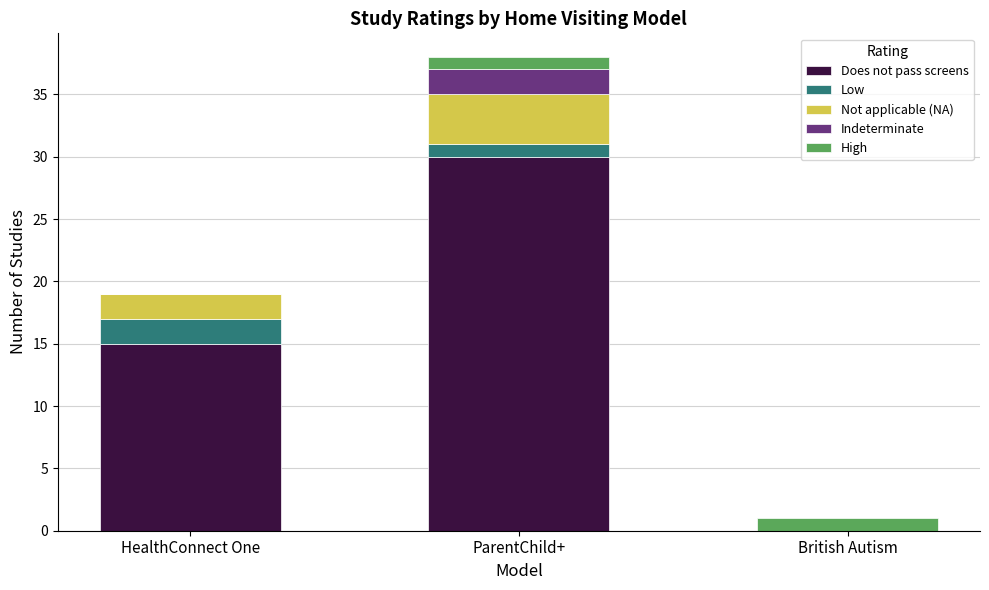

The Does not pass screens series shows 0 at British Autism. True or false?

True